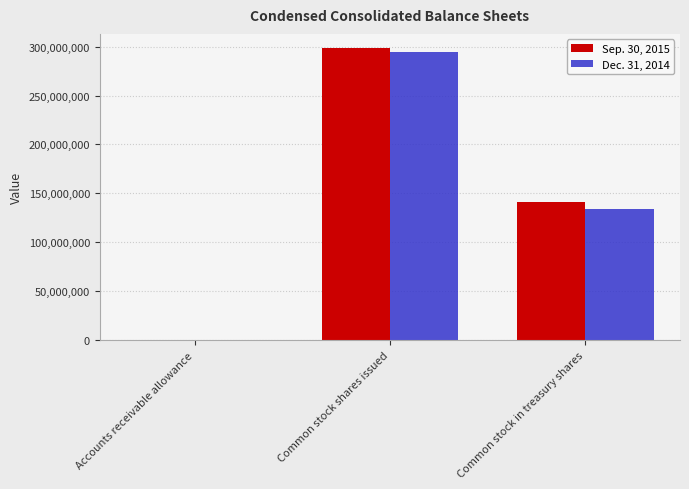

At which label is Dec. 31, 2014 closest to 147339988?

Common stock in treasury shares